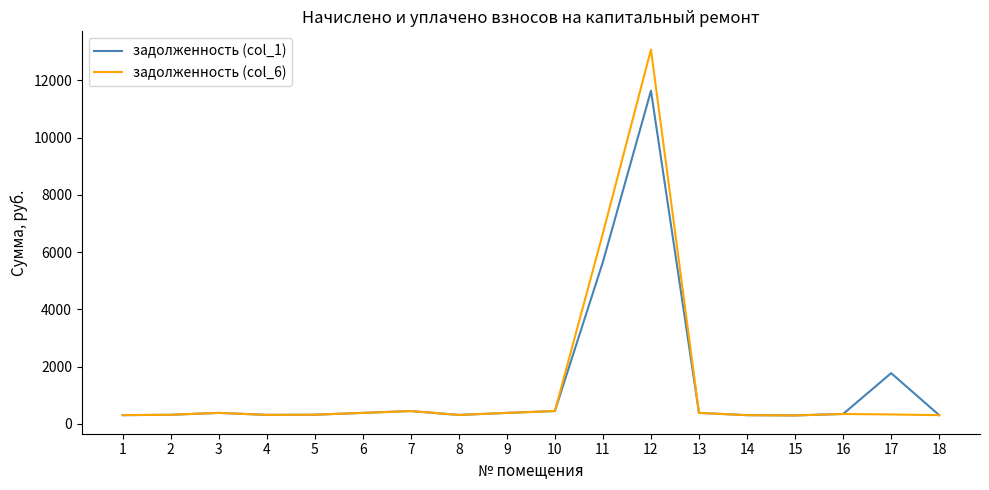

List the series in order of their peak value, highest first.

задолженность (col_6), задолженность (col_1)